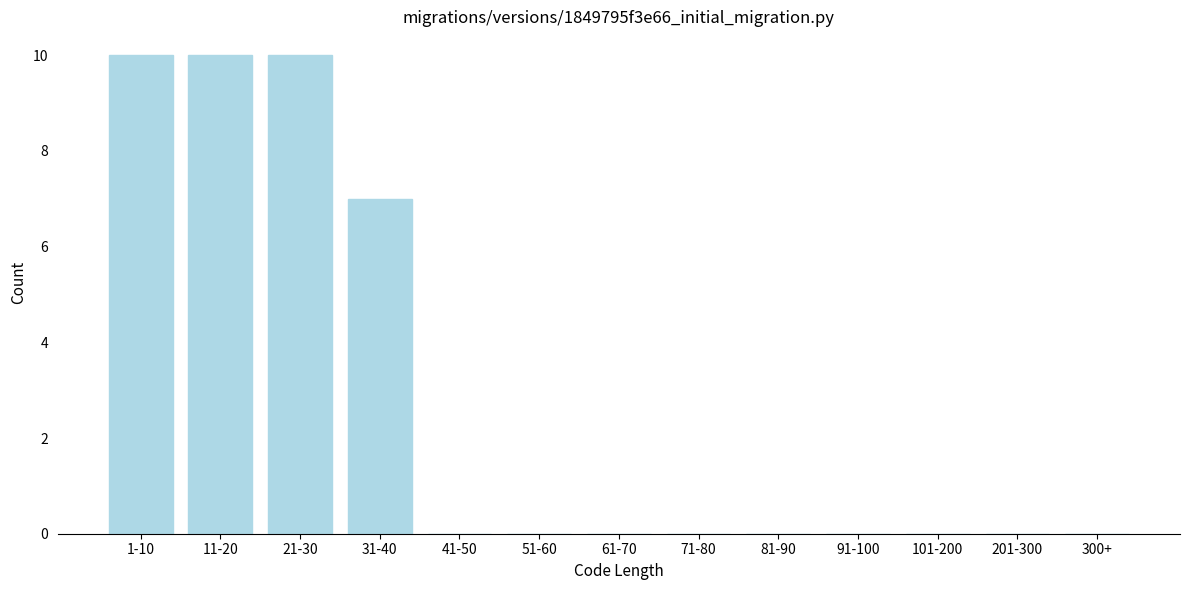

Reading left to right, what are all the values shown in this chart?

1-10=10	11-20=10	21-30=10	31-40=7	41-50=0	51-60=0	61-70=0	71-80=0	81-90=0	91-100=0	101-200=0	201-300=0	300+=0